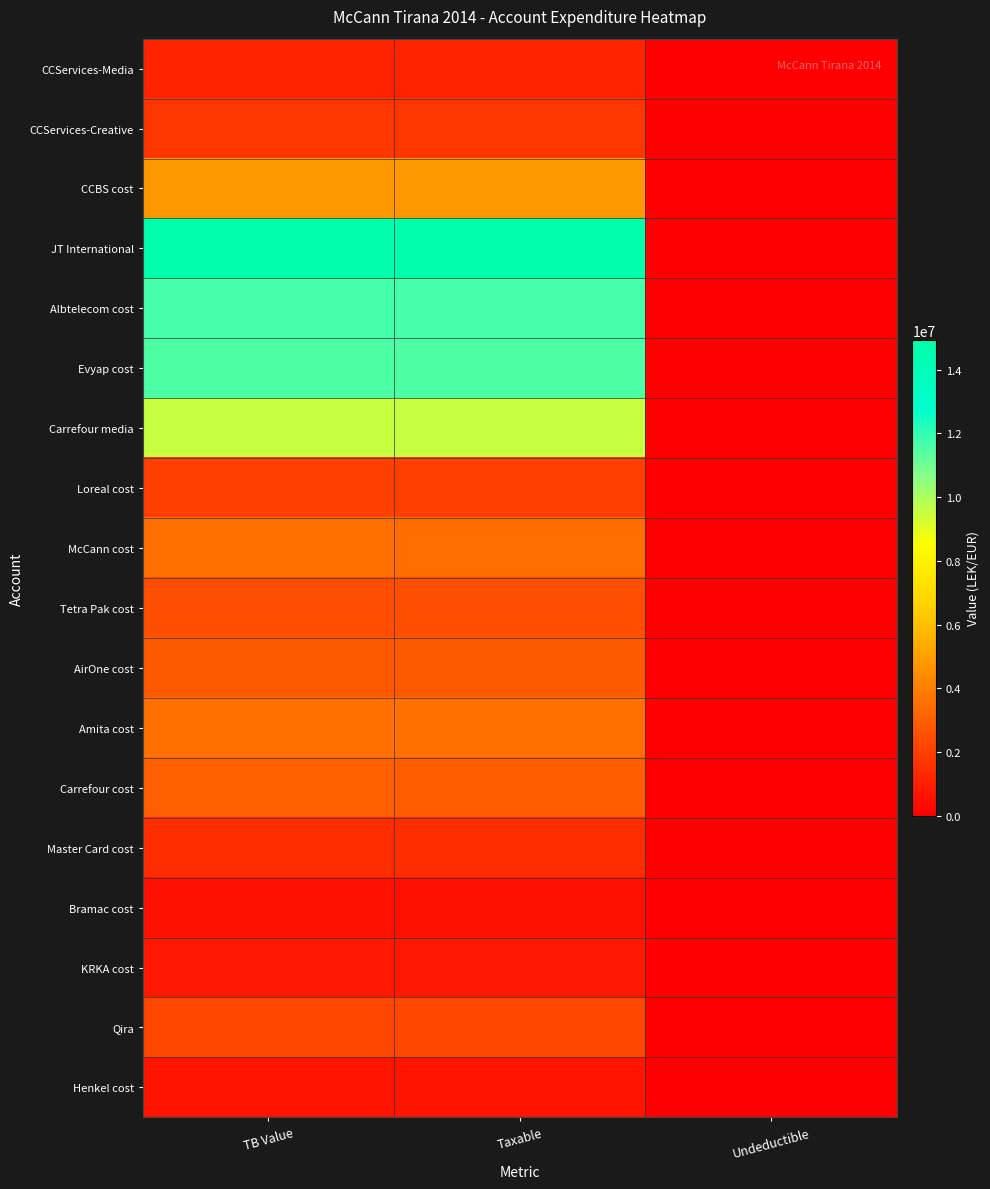

Reading left to right, transcribe all the data shown in this chart.

CCServices-Media: TB Value=1149043.7	Taxable=1149043.7	Undeductible=0.0
CCServices-Creative: TB Value=1735151.5	Taxable=1735151.5	Undeductible=0.0
CCBS cost: TB Value=4735066.9	Taxable=4731146.9	Undeductible=3920.0
JT International: TB Value=14931158.8	Taxable=14887859.8	Undeductible=43299.0
Albtelecom cost: TB Value=11717876.6	Taxable=11717876.6	Undeductible=0.0
Evyap cost: TB Value=11574631.1	Taxable=11574631.1	Undeductible=0.0
Carrefour media: TB Value=9536057.6	Taxable=9536057.6	Undeductible=0.0
Loreal cost: TB Value=2010362.2	Taxable=1991862.2	Undeductible=18500.0
McCann cost: TB Value=3465988.5	Taxable=3437988.5	Undeductible=28000.0
Tetra Pak cost: TB Value=2483496.3	Taxable=2482098.3	Undeductible=1398.0
AirOne cost: TB Value=2830643.3	Taxable=2830643.3	Undeductible=0.0
Amita cost: TB Value=3541660.7	Taxable=3541660.7	Undeductible=0.0
Carrefour cost: TB Value=2980057.7	Taxable=2961857.7	Undeductible=18200.0
Master Card cost: TB Value=1434003.2	Taxable=1433753.2	Undeductible=250.0
Bramac cost: TB Value=567460.5	Taxable=567460.5	Undeductible=0.0
KRKA cost: TB Value=779642.1	Taxable=779642.1	Undeductible=0.0
Qira: TB Value=2237506.0	Taxable=2237506.0	Undeductible=0.0
Henkel cost: TB Value=666085.5	Taxable=666085.5	Undeductible=0.0